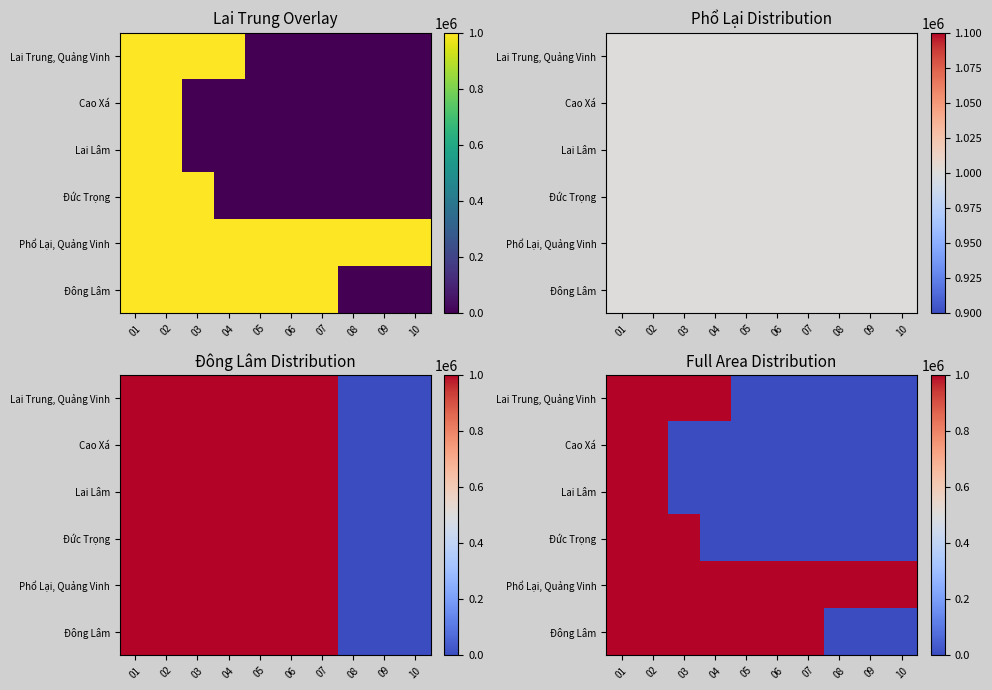

The value of Lai Trung, Quảng Vinh at 09 is 0. True or false?

True